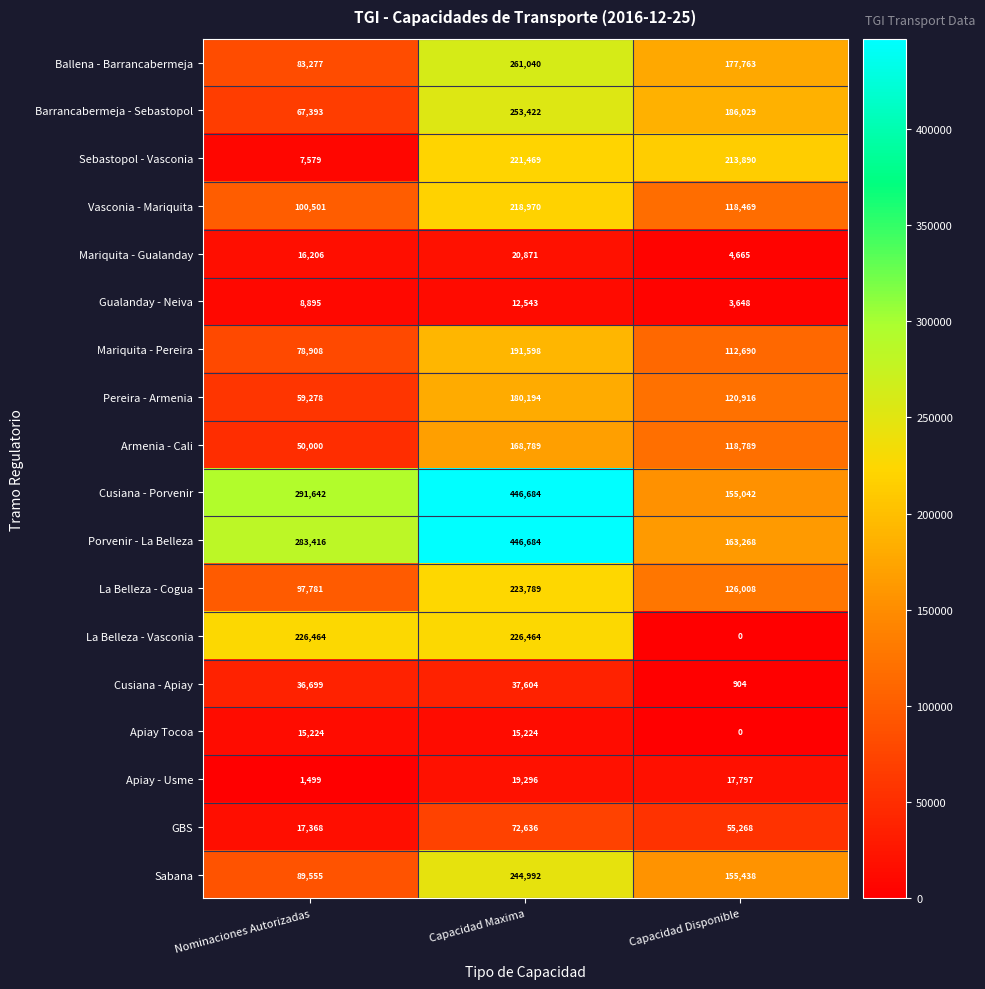

Which series changed the most between Nominaciones Autorizadas and Capacidad Maxima?

Sebastopol - Vasconia